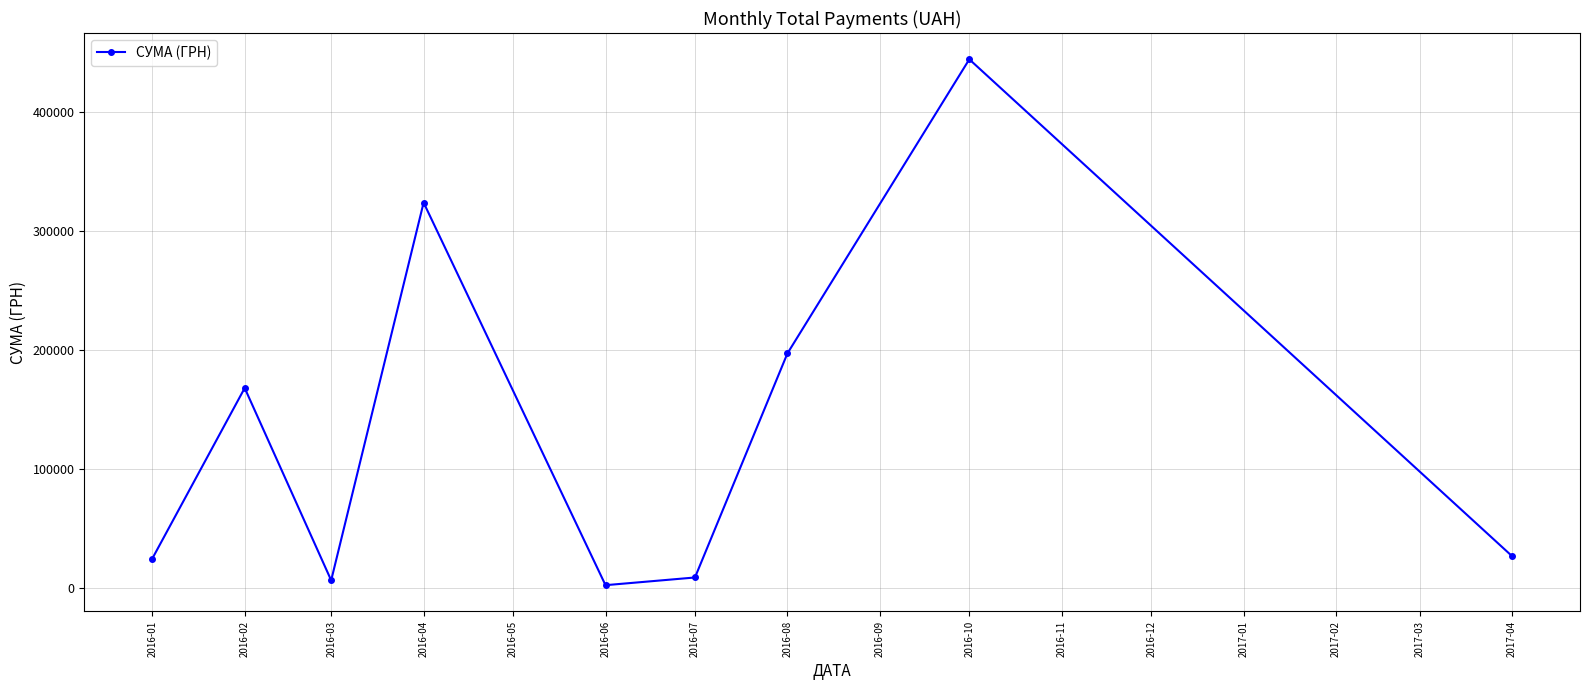

The value at 2016-04 is 572635.8. True or false?

False